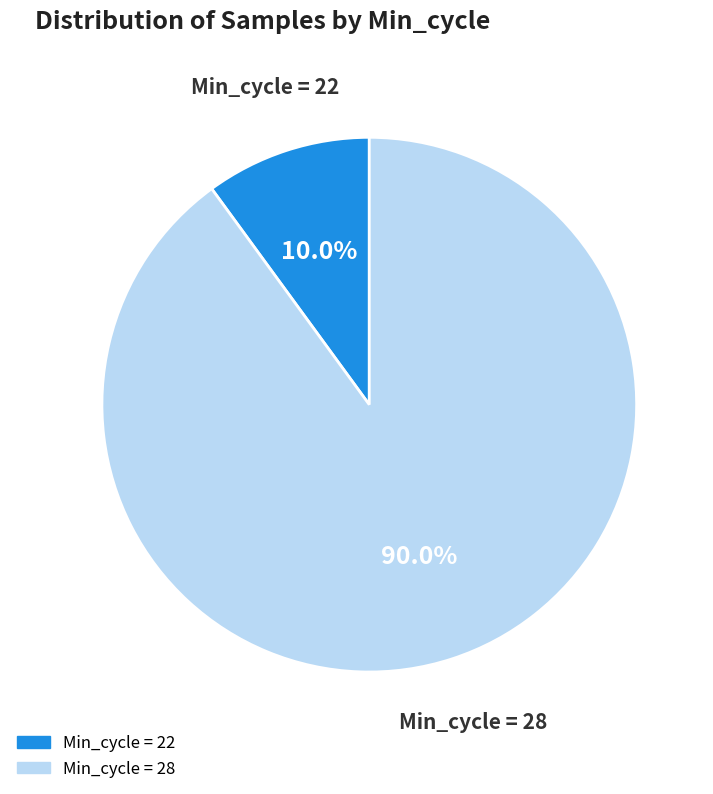

Count the number of slices in the pie.

2